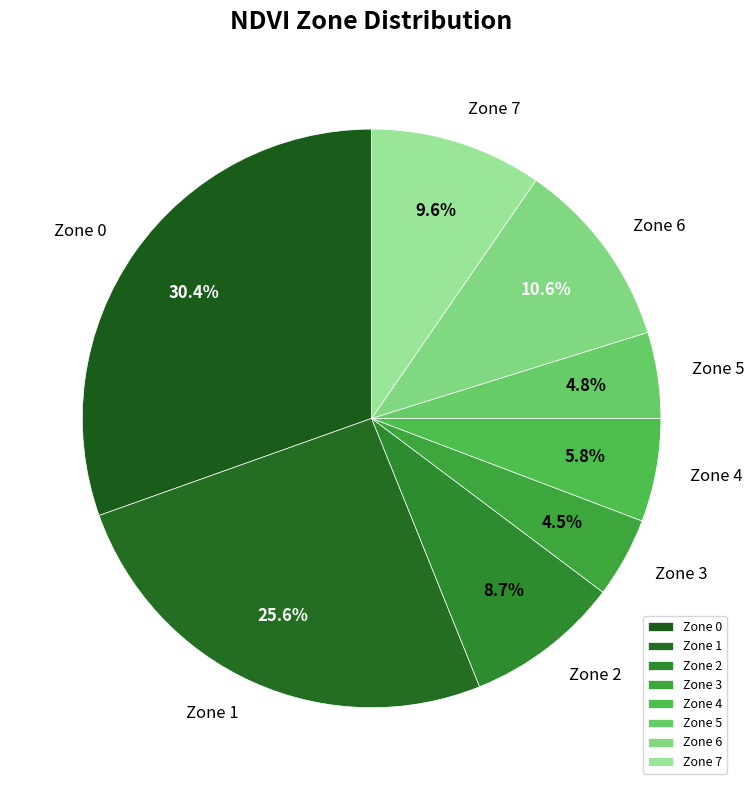

Count the number of slices in the pie.

8